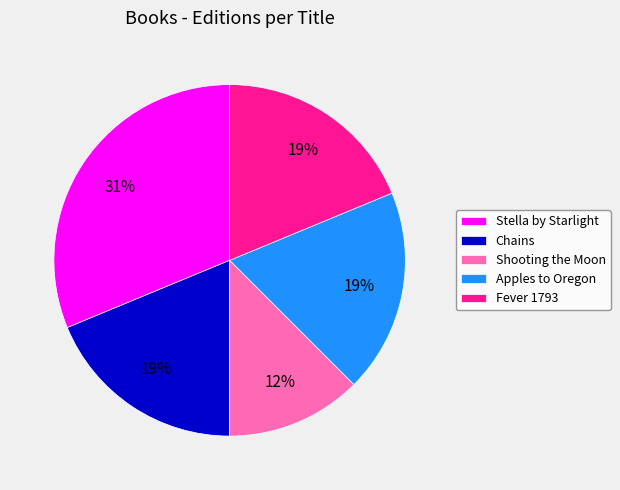

True or false: Apples to Oregon accounts for 30% of the total.

False